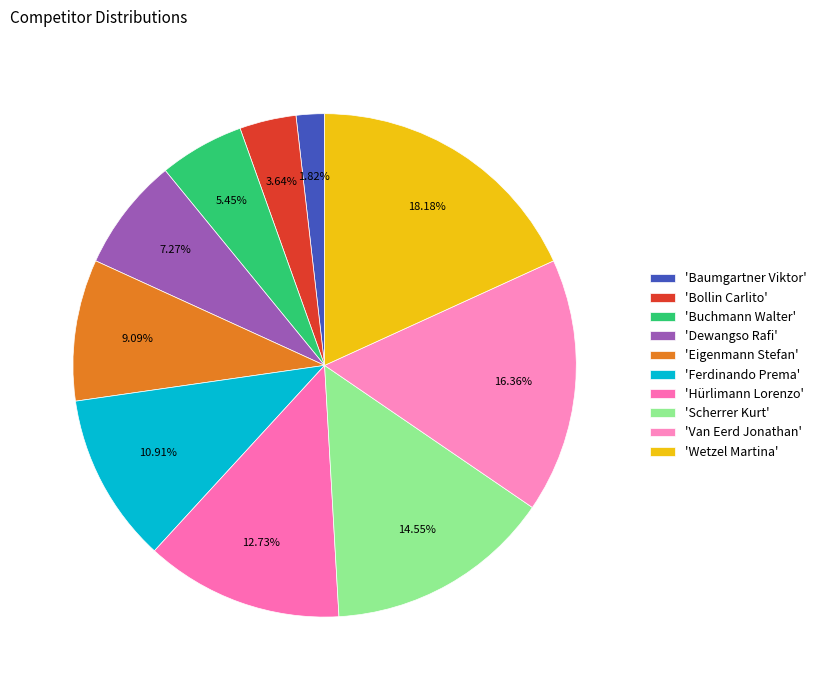

How many slices are in this pie chart?

10